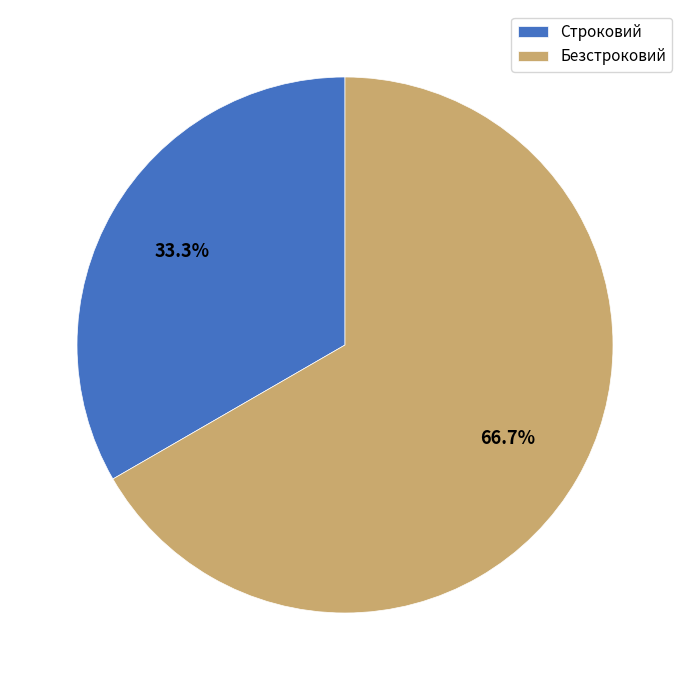

Rank the categories by value from lowest to highest.

Строковий, Безстроковий